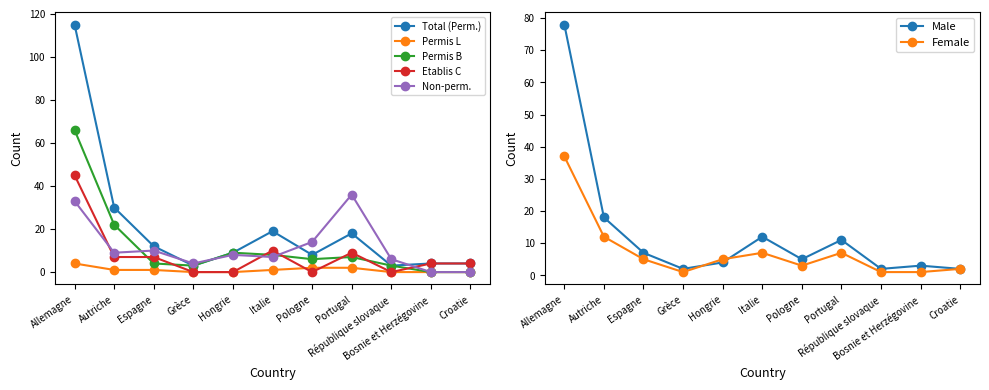

At which label is Non-perm. closest to 18?

Pologne